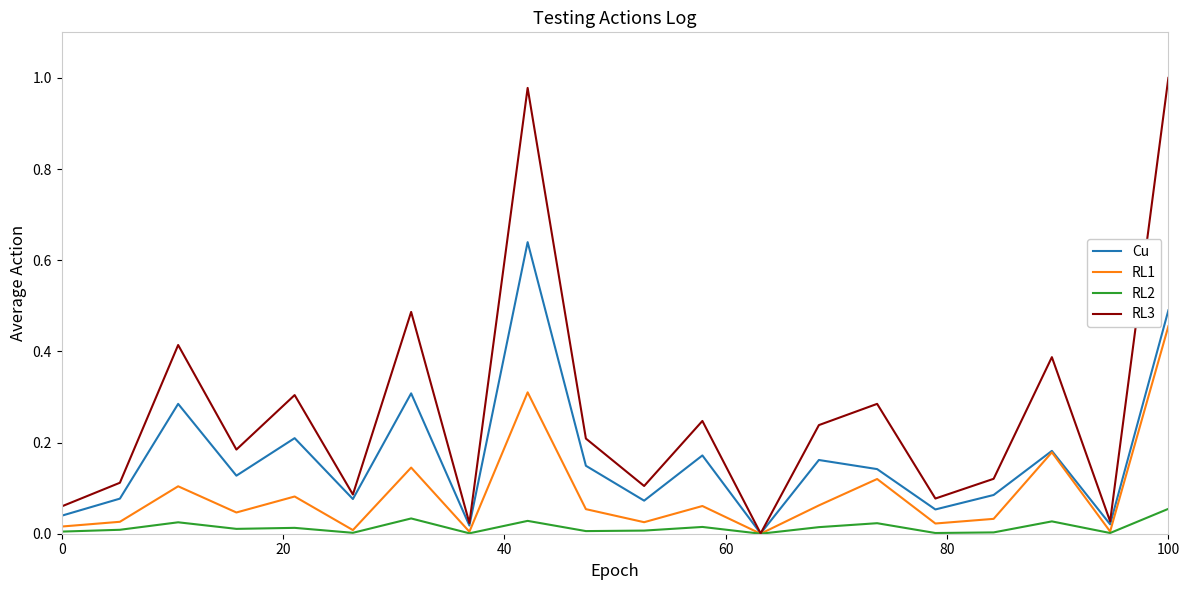

Which series has the widest spread of values?

RL3